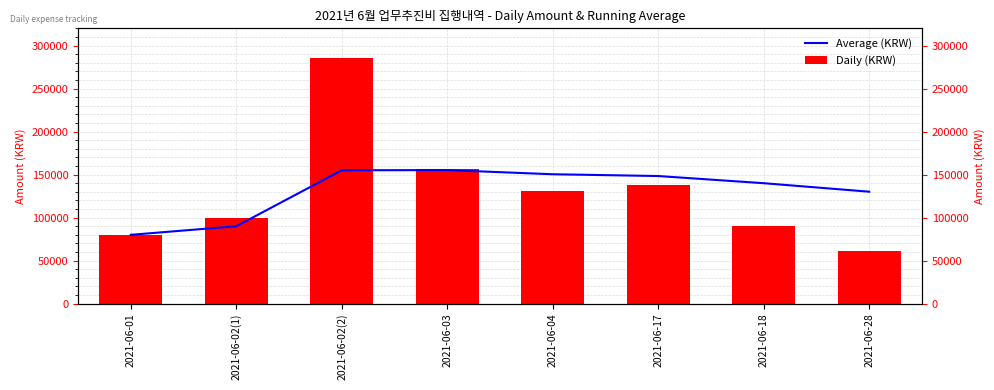

What is the label of the 6th bar from the right?

2021-06-02(2)